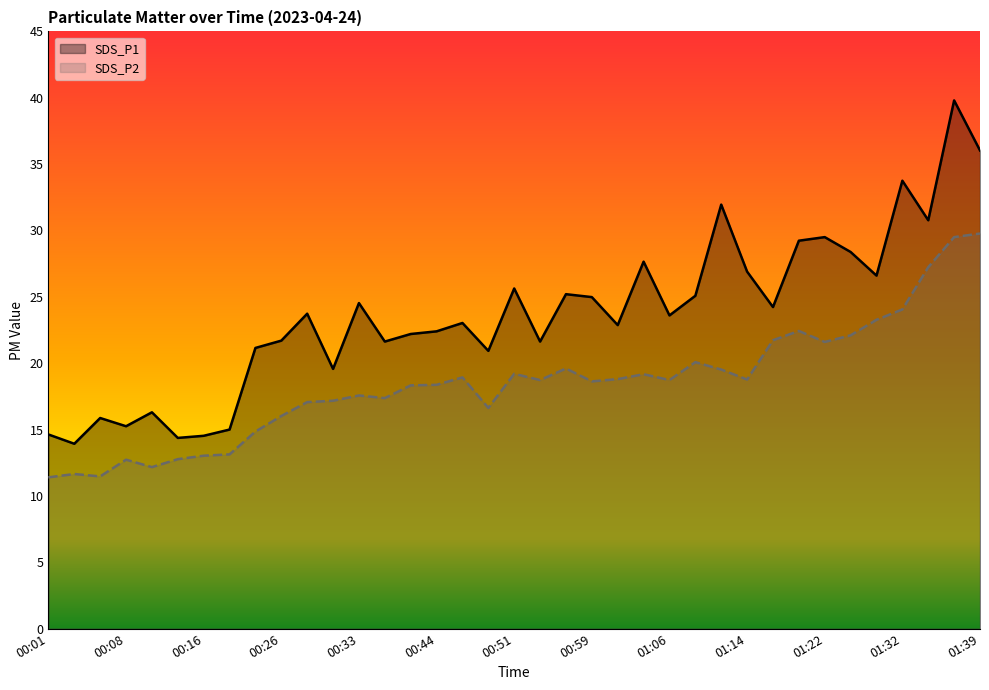

List the series in order of their overall mean, highest first.

SDS_P1, SDS_P2